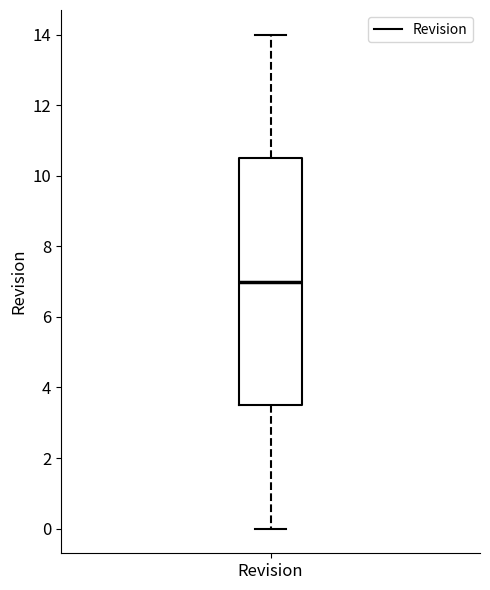

Read this box plot against the y-axis: the position of the median line, the range covered by the box, and the ends of both whiskers. The values are not printed on the chart, so give them approximately, as read against the axis.

median 7.0, box 3.6 to 10.6, whiskers 0.0 to 14.0